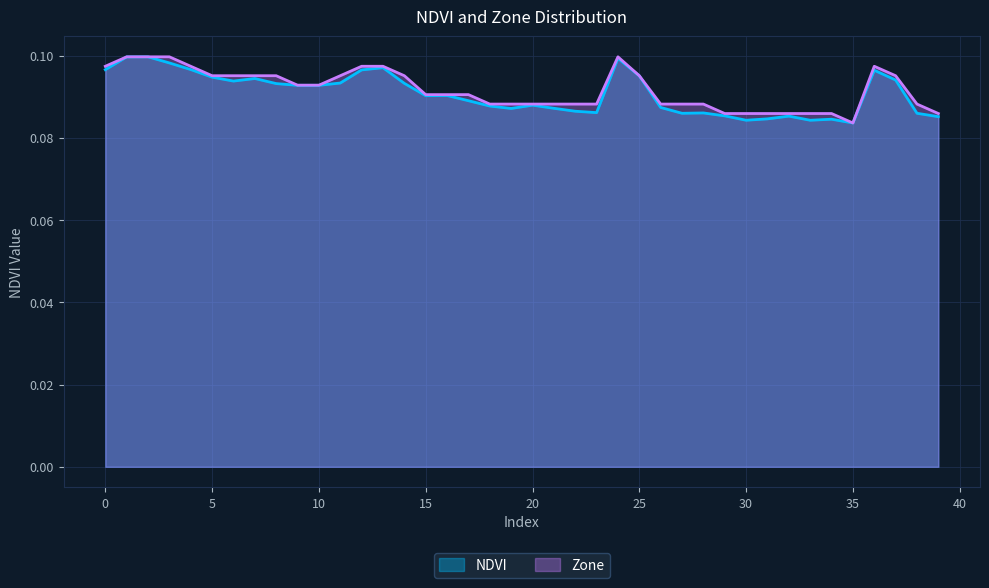

Which series has the largest total across all categories?

Zone